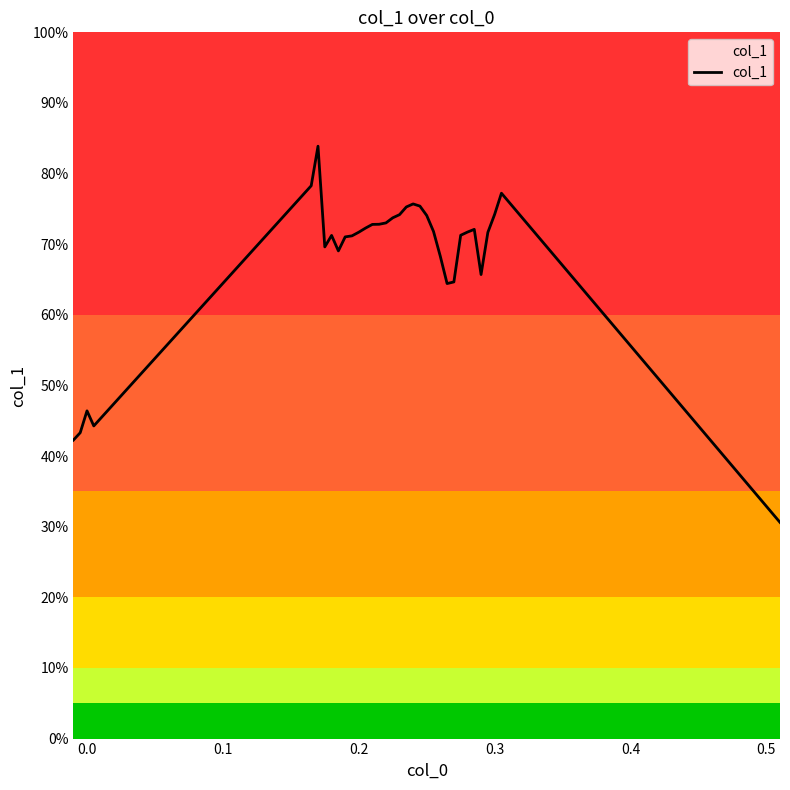

Does the chart display data point markers on the line(s)?

No